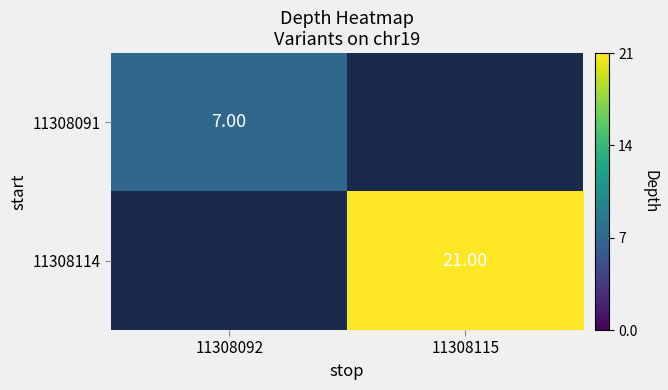

Is the value of 11308091 at 11308092 greater than the value of 11308114 at 11308115?

No